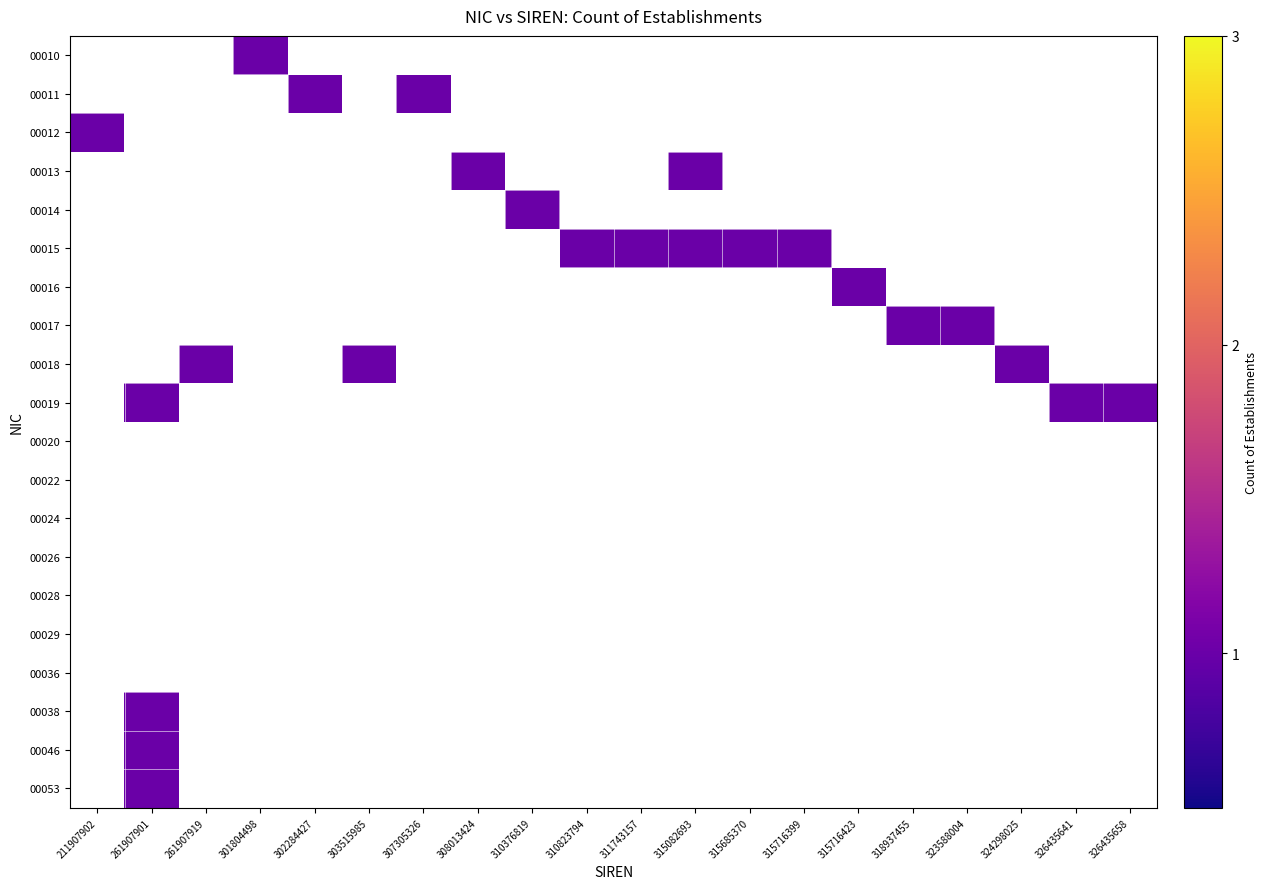

At 310376819, list the series in order from largest to smallest.

00014, 00010, 00011, 00012, 00013, 00015, 00016, 00017, 00018, 00019, 00020, 00022, 00024, 00026, 00028, 00029, 00036, 00038, 00046, 00053